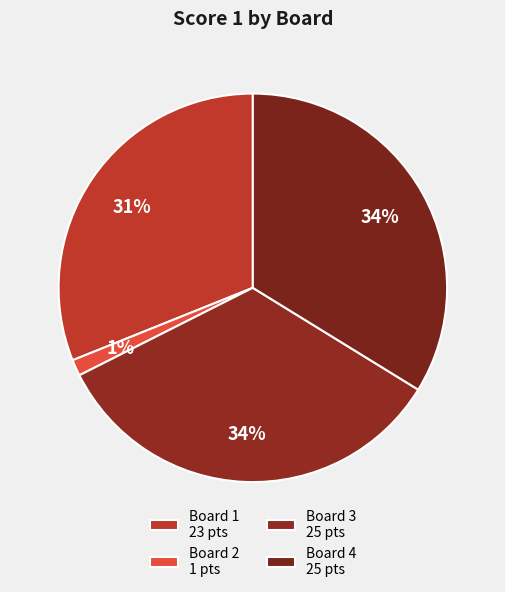

To the nearest percent, what is the combined percentage of Board 3 and Board 1?

65%